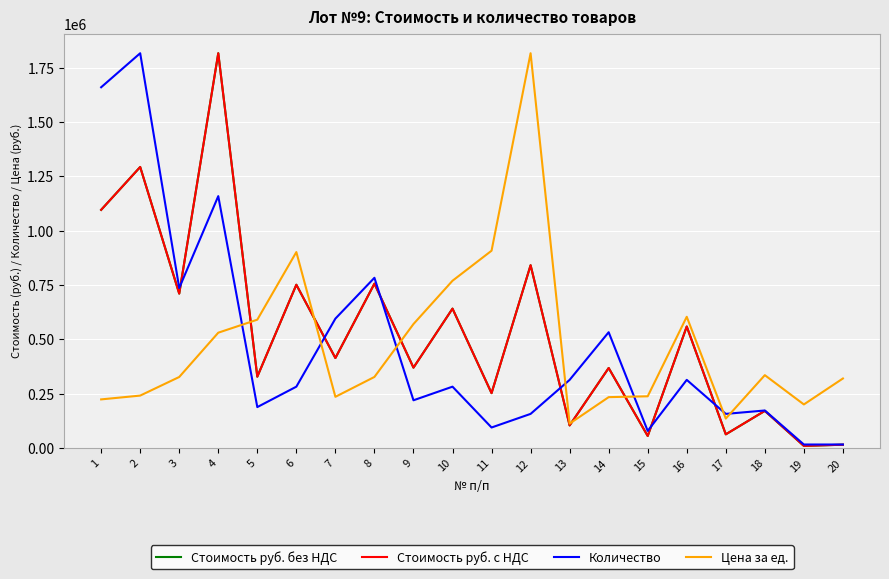

Is this an area chart (filled region under the line)?

No